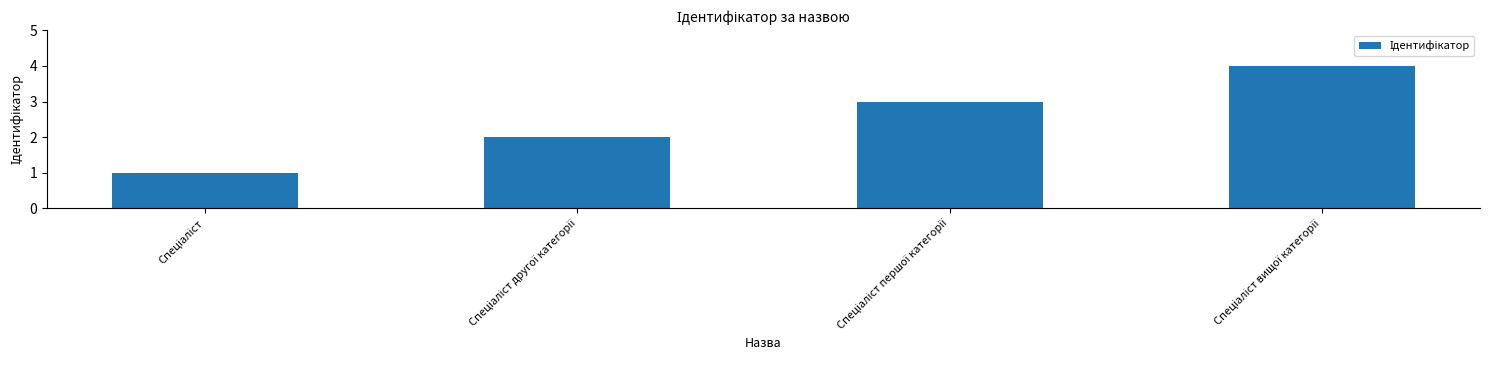

What is the value of the 2nd bar from the left?

2